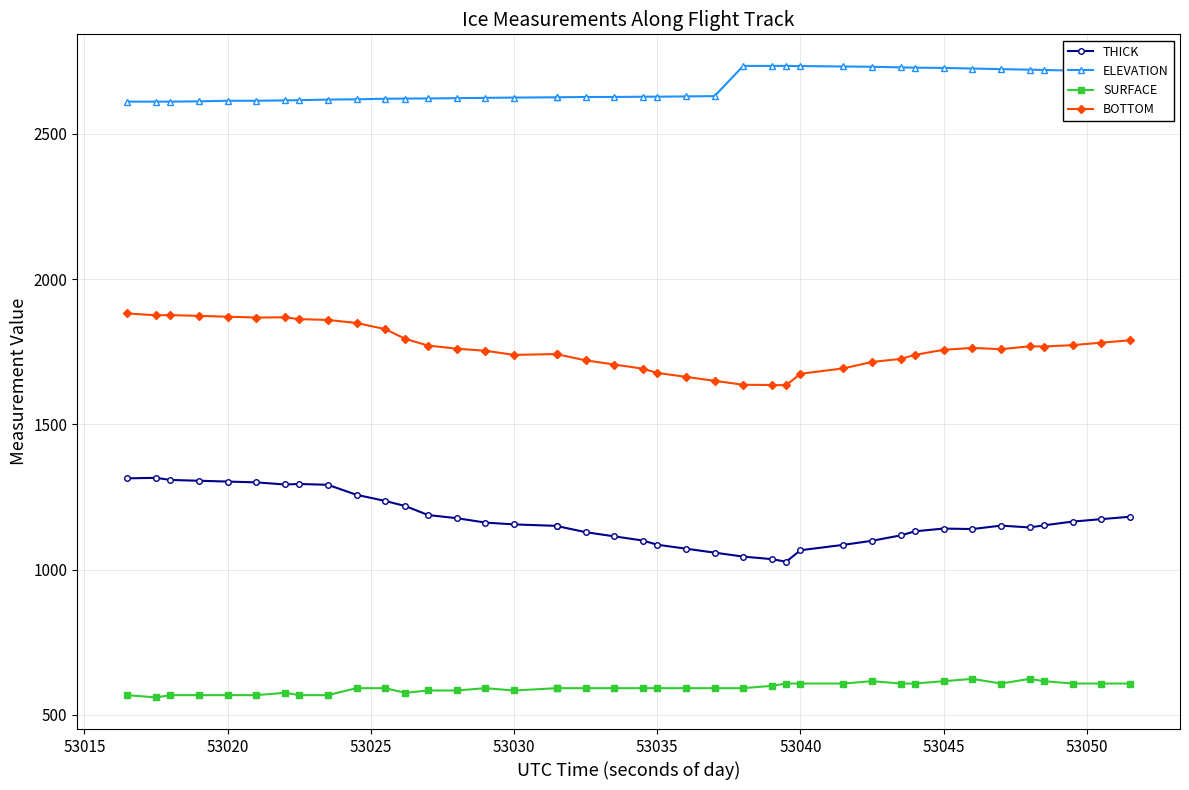

What is the difference between the maximum and minimum values in the SURFACE series?

64.0